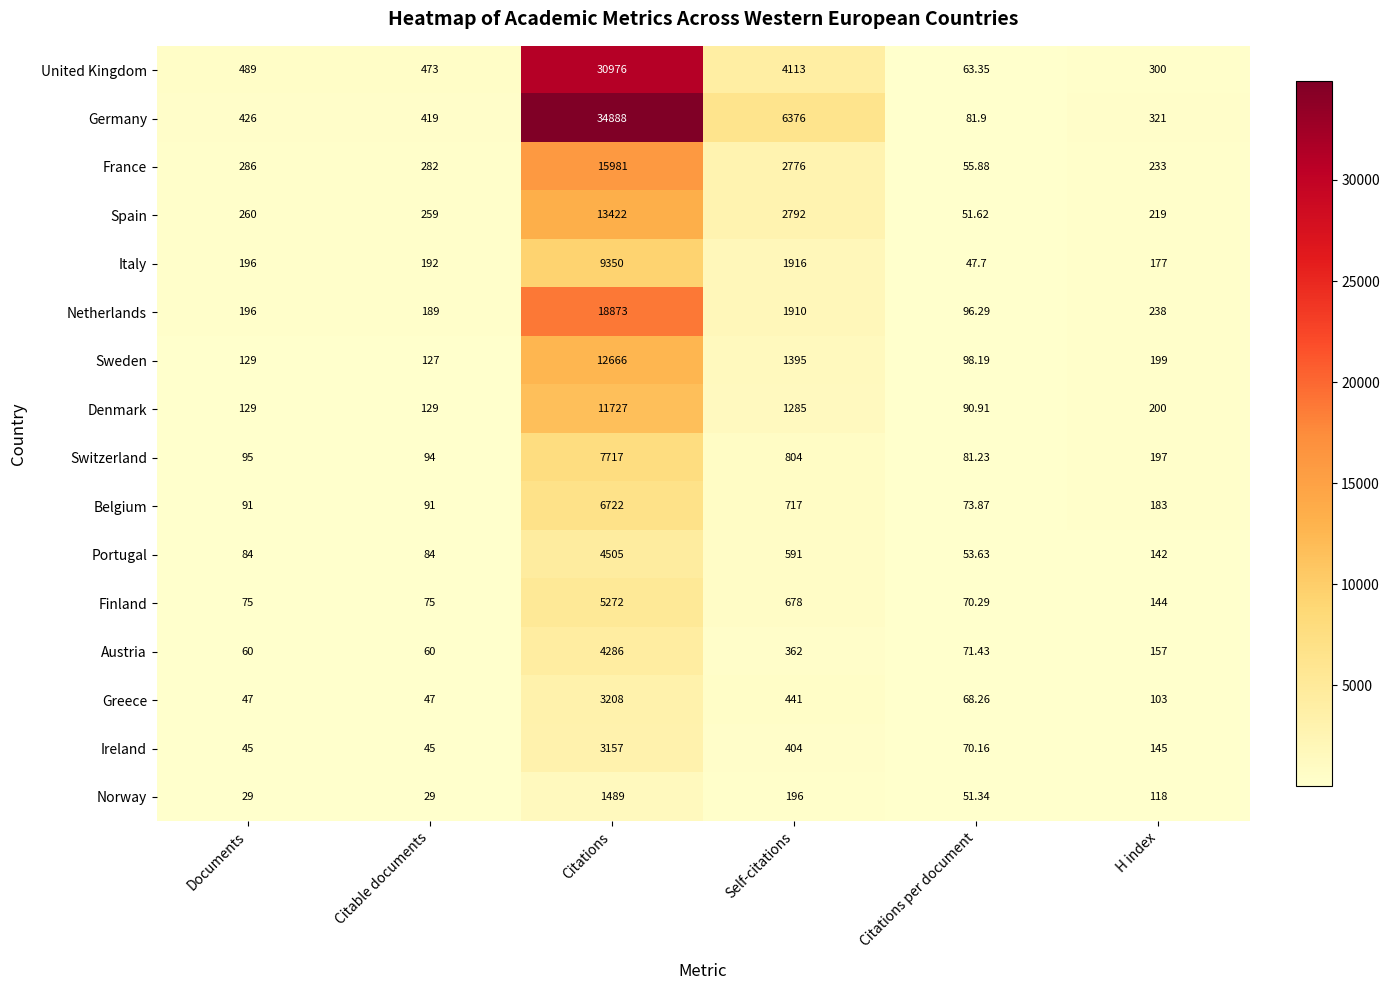

Which label corresponds to the largest value in the chart?

Citations